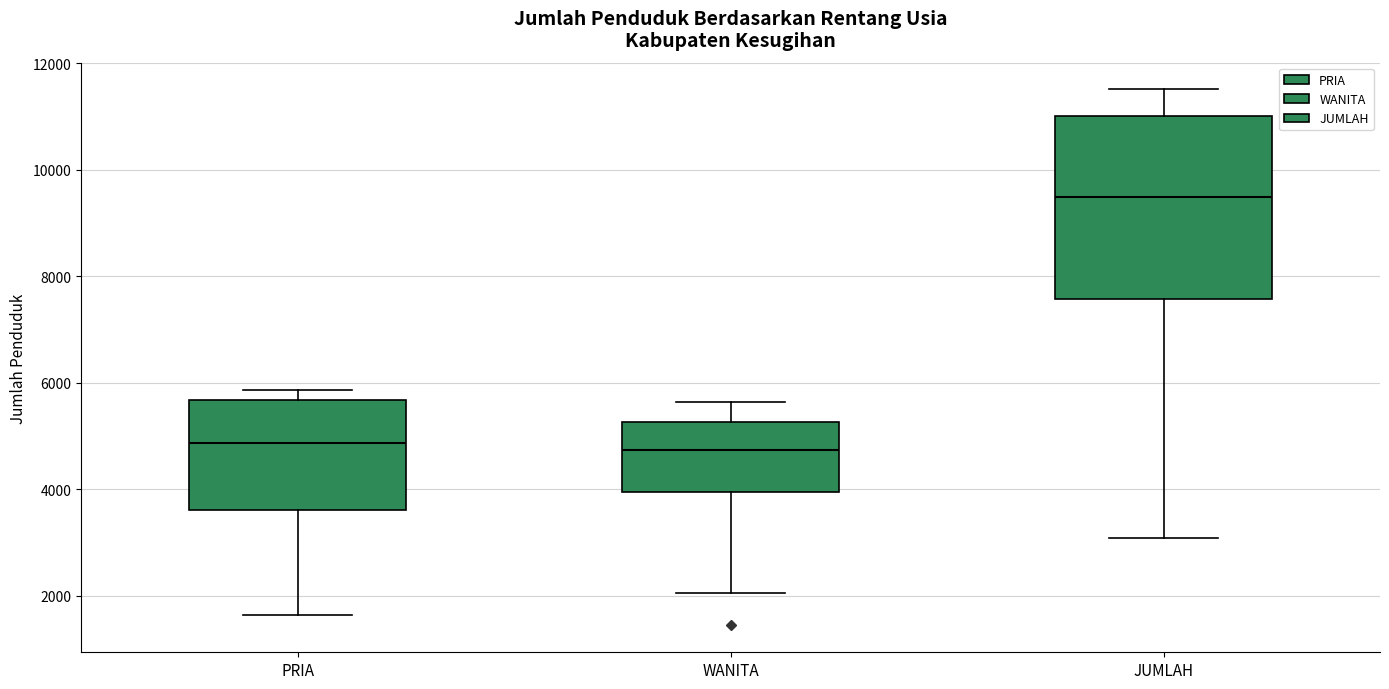

Reading left to right, transcribe this box plot: for each box, give where its median line is, the range the box spans, and where its two whiskers end, as read against the y-axis. The values are not printed on the chart, so give them approximately, as read against the axis.

PRIA: median 4800, box 3600 to 5600, whiskers 1600 to 5800
WANITA: median 4800, box 4000 to 5200, whiskers 2000 to 5600
JUMLAH: median 9400, box 7600 to 11000, whiskers 3000 to 11600